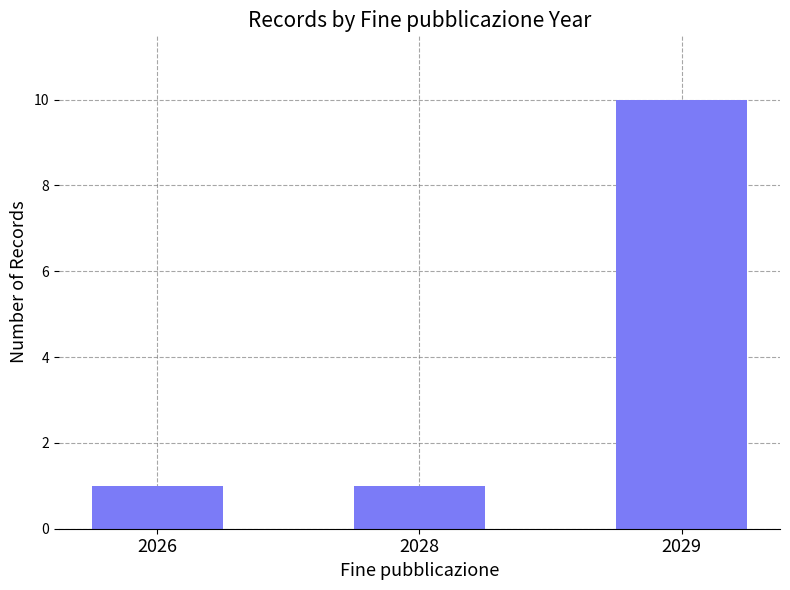

Reading right to left, what are all the values shown in this chart?

10	1	1